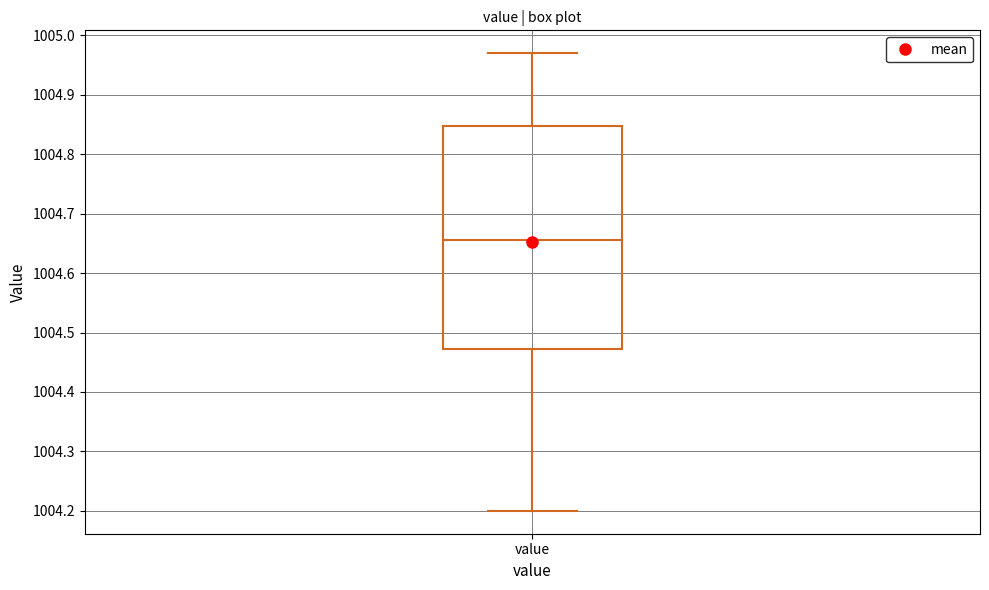

Where is the lower edge of the box for value on the y-axis? The values are not printed on the chart, so give them approximately, as read against the axis.

1004.47